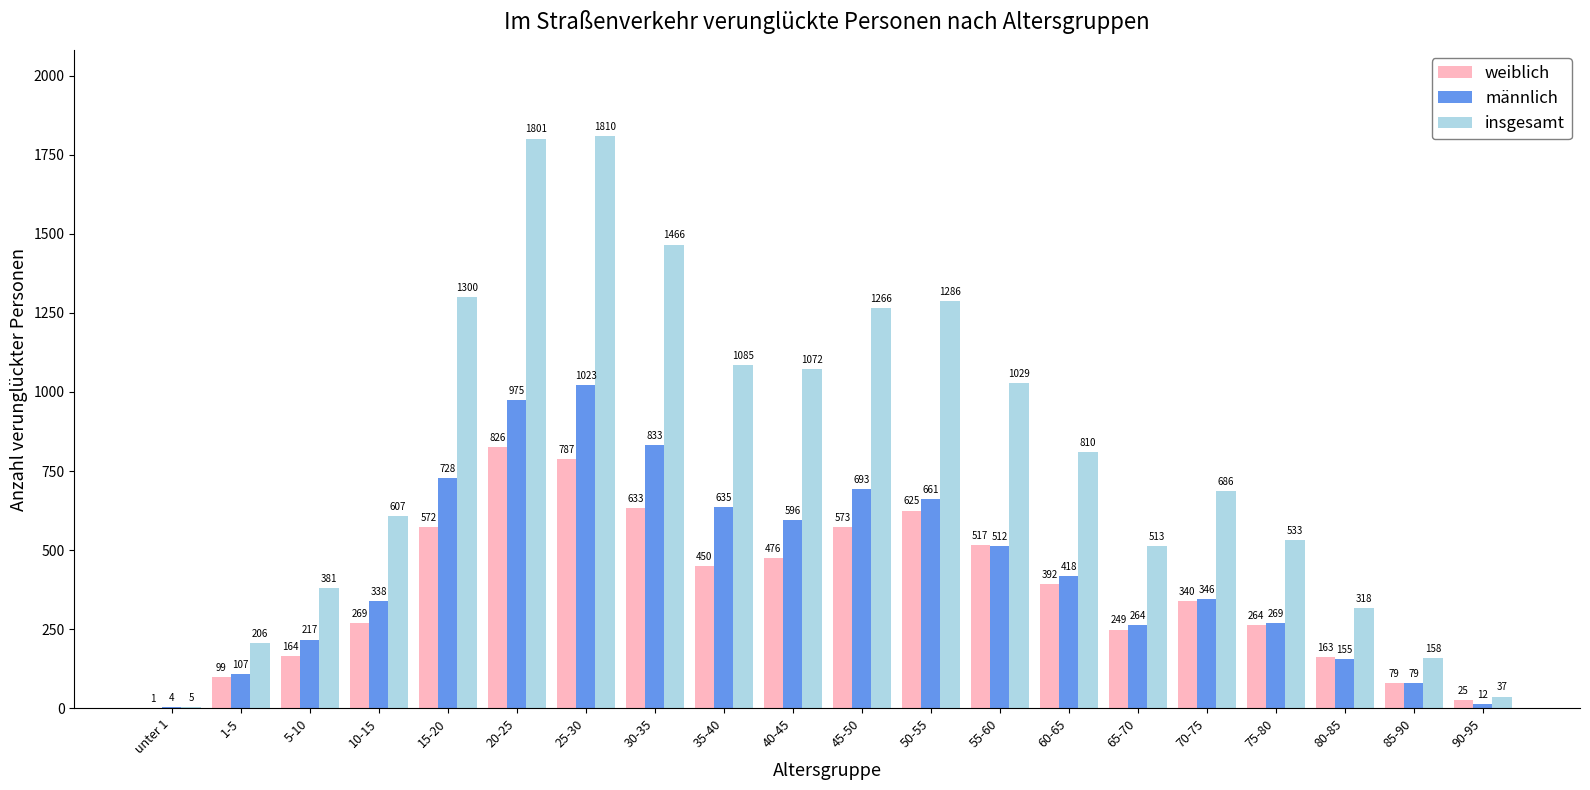

Are the bars horizontal?

No